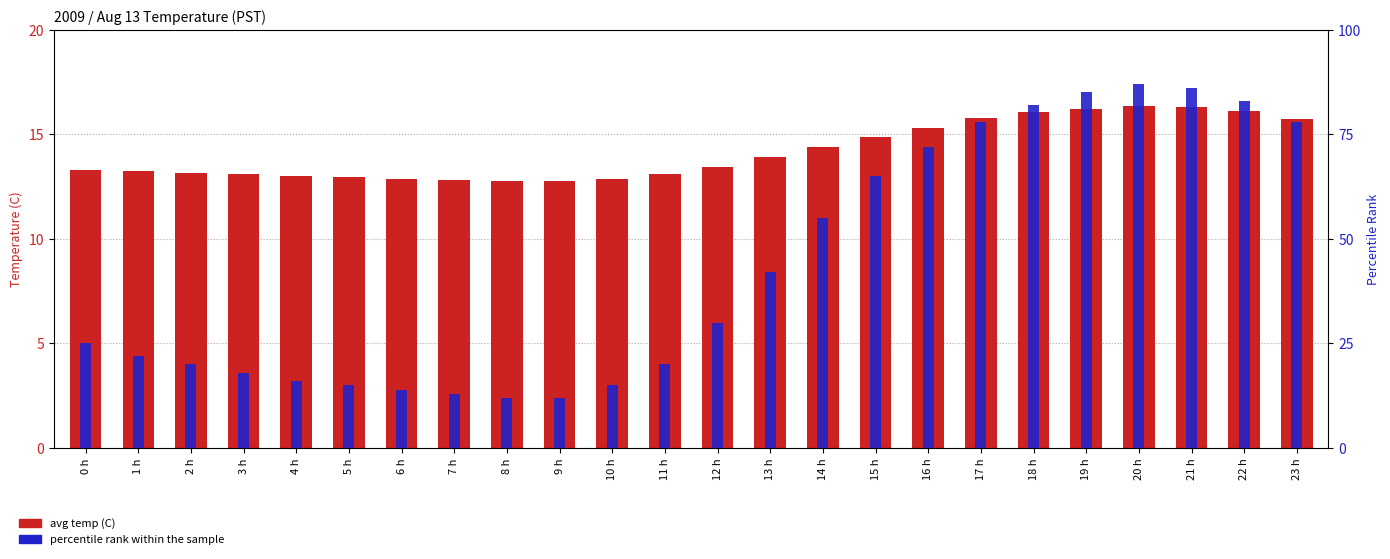

Reading right to left, extract all data points from this chart.

avg temp (C): 15.8	16.1	16.3	16.4	16.2	16.1	15.8	15.3	14.8	14.4	13.9	13.4	13.1	12.8	12.8	12.8	12.8	12.9	12.9	13.0	13.1	13.2	13.2	13.3
percentile rank within the sample: 78.0	83.0	86.0	87.0	85.0	82.0	78.0	72.0	65.0	55.0	42.0	30.0	20.0	15.0	12.0	12.0	13.0	14.0	15.0	16.0	18.0	20.0	22.0	25.0